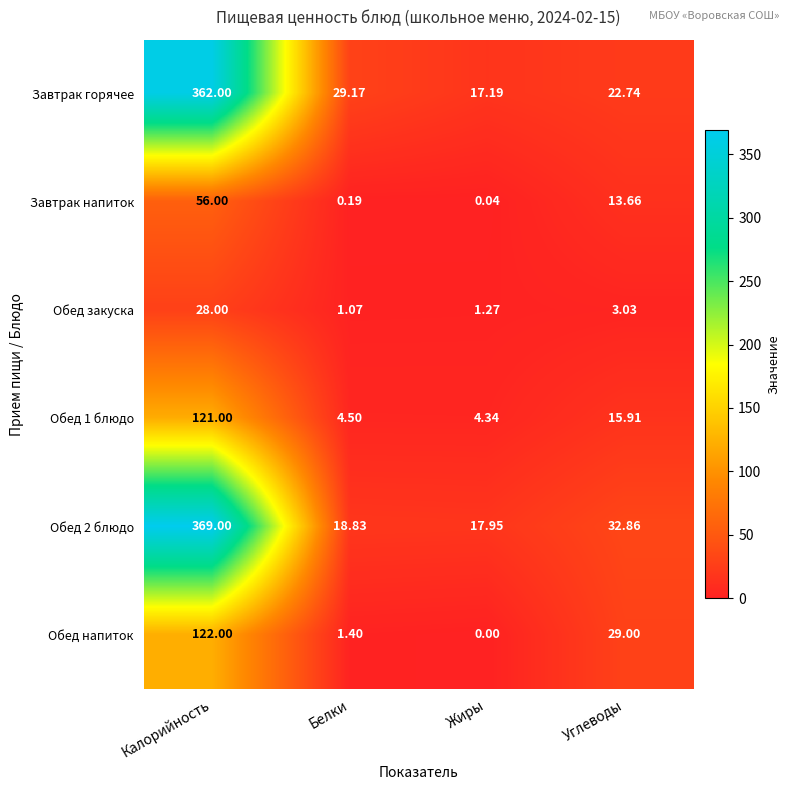

At which label does Завтрак горячее reach its minimum?

Жиры